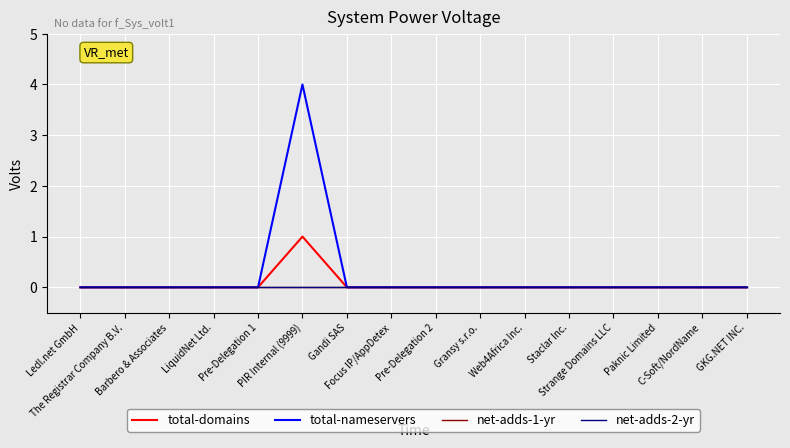

True or false: total-nameservers has more than 0 points higher than both neighbors.

True